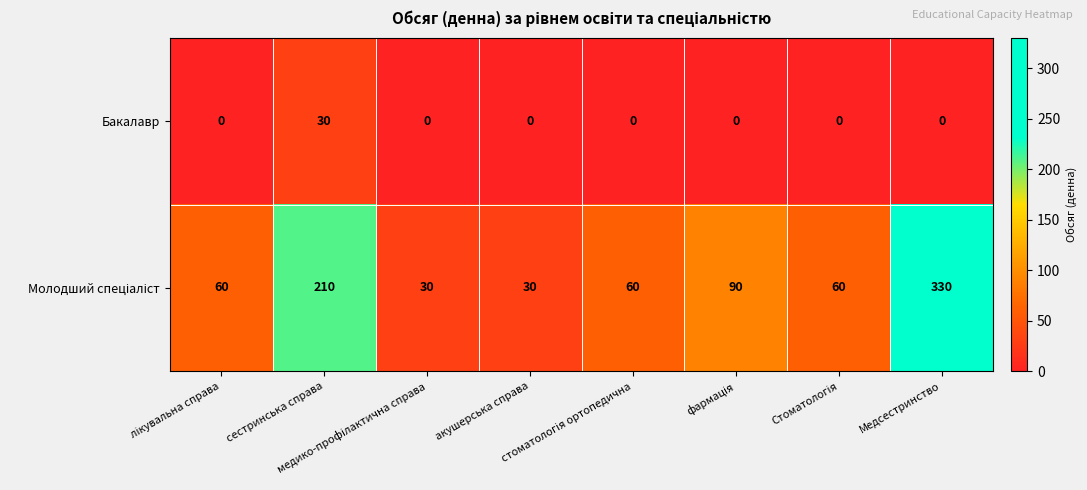

What is the sum of all Бакалавр values?

30